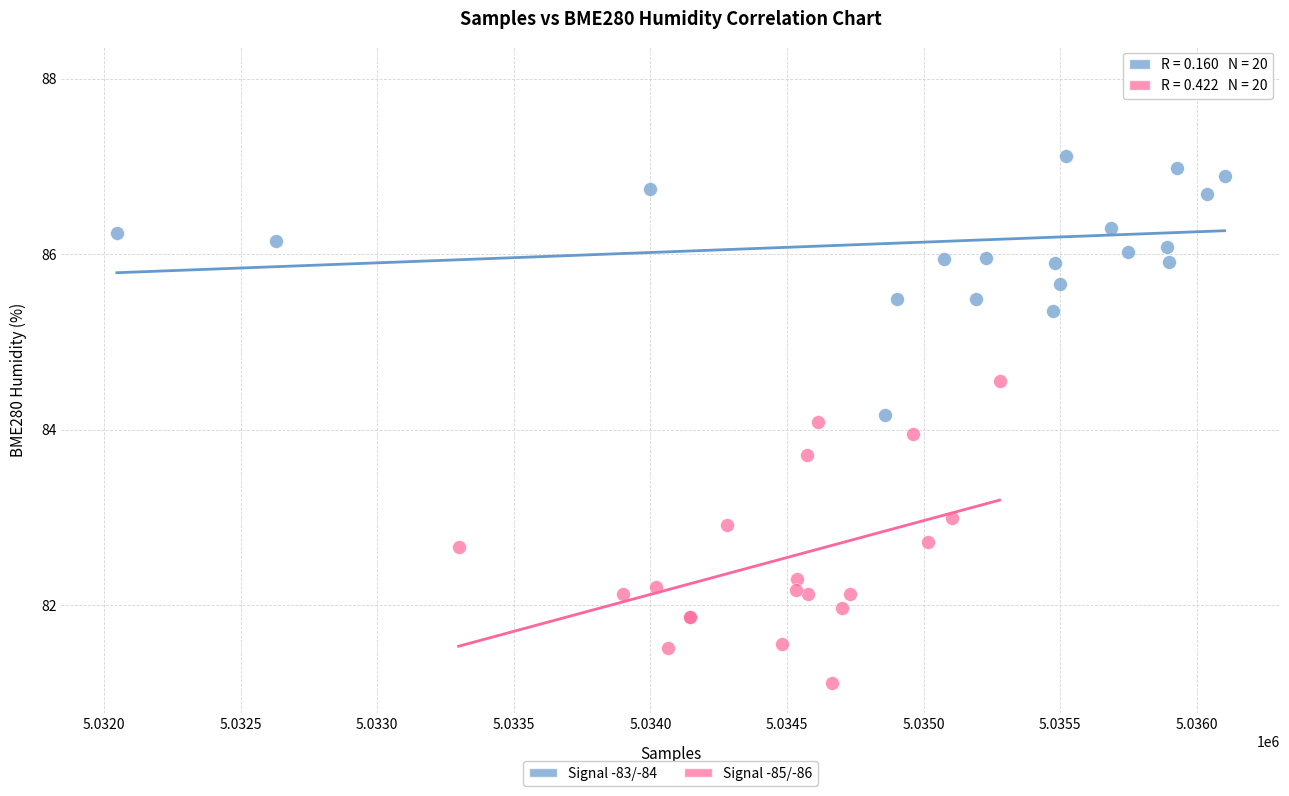

Which series has the largest Y range (max minus min)?

Signal -83/-84